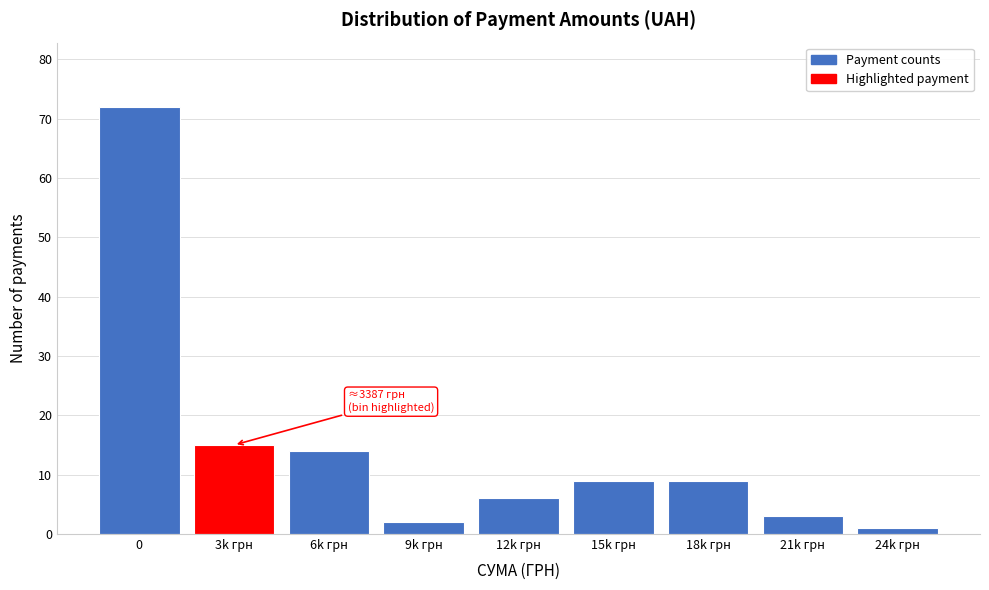

Reading left to right, list all the values displayed in this chart.

72	15	14	2	6	9	9	3	1